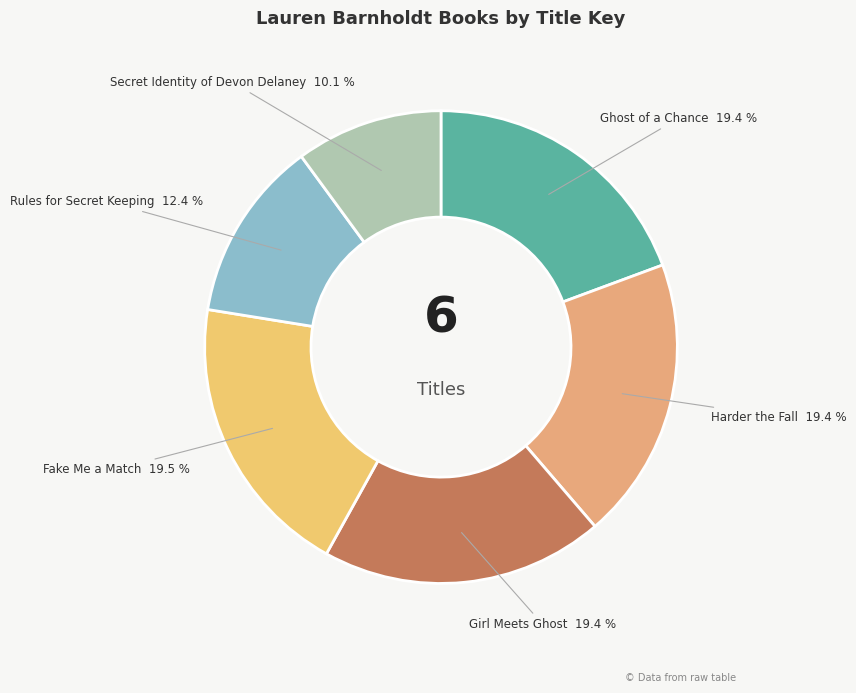

To the nearest percent, what percentage of the pie is Ghost of a Chance?

19%